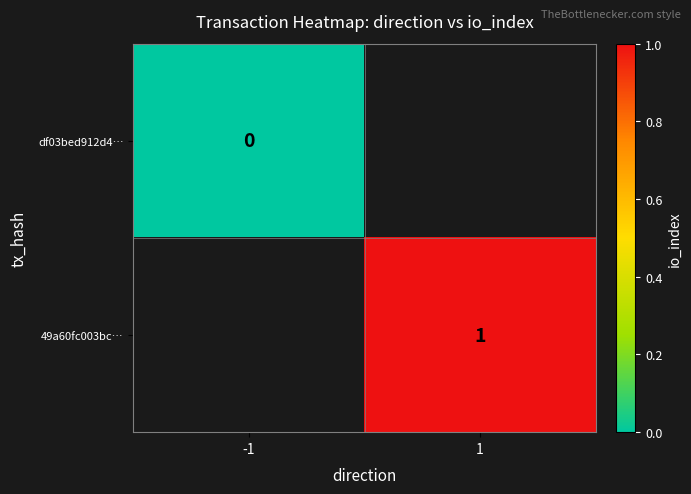

The 49a60fc003bc… series shows 0 at 1. True or false?

False